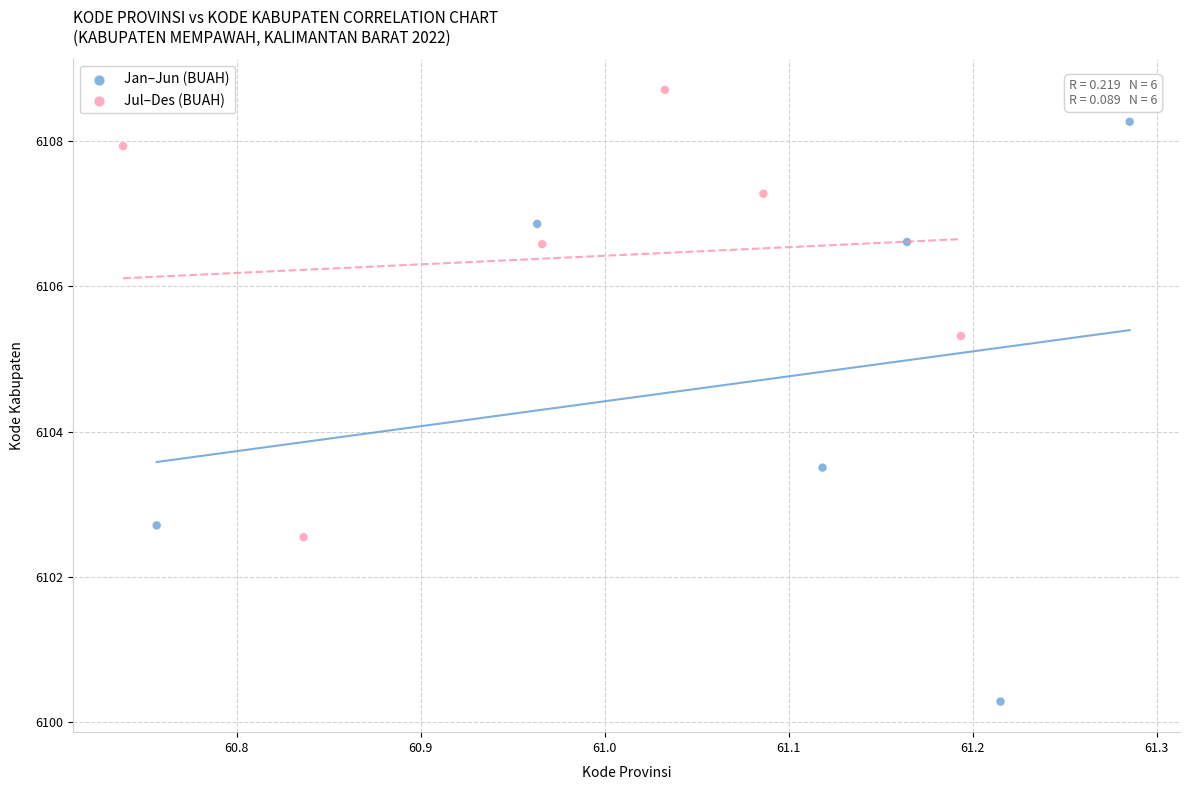

Which series has the largest Y range (max minus min)?

Jan–Jun (BUAH)